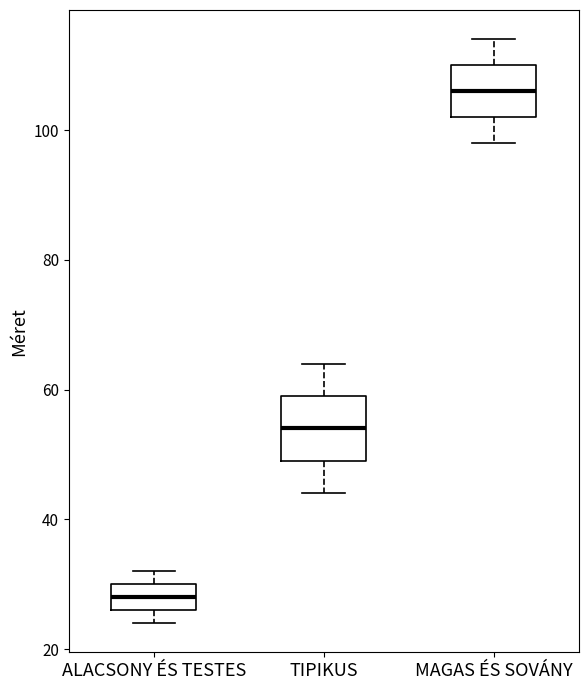

Reading left to right, read every box against the y-axis: the position of its median line, the range the box covers, and the ends of its whiskers. The values are not printed on the chart, so give them approximately, as read against the axis.

ALACSONY ÉS TESTES: median 28, box 26 to 30, whiskers 24 to 32
TIPIKUS: median 54, box 50 to 60, whiskers 44 to 64
MAGAS ÉS SOVÁNY: median 106, box 102 to 110, whiskers 98 to 114